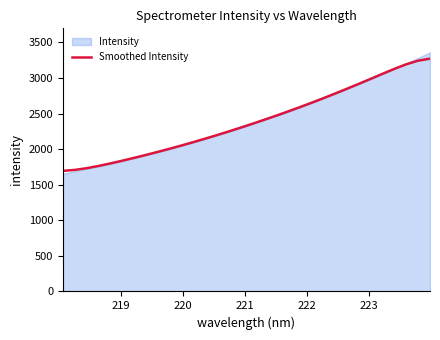

What is the highest value of the Smoothed Intensity series?

3272.0